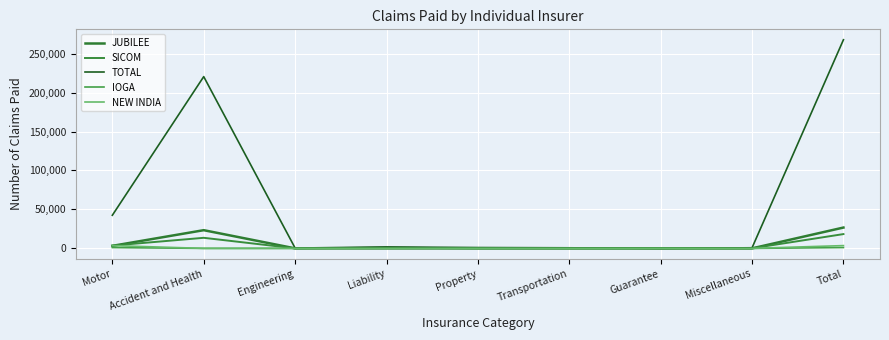

What are all the series names shown in the legend?

JUBILEE, SICOM, TOTAL, IOGA, NEW INDIA